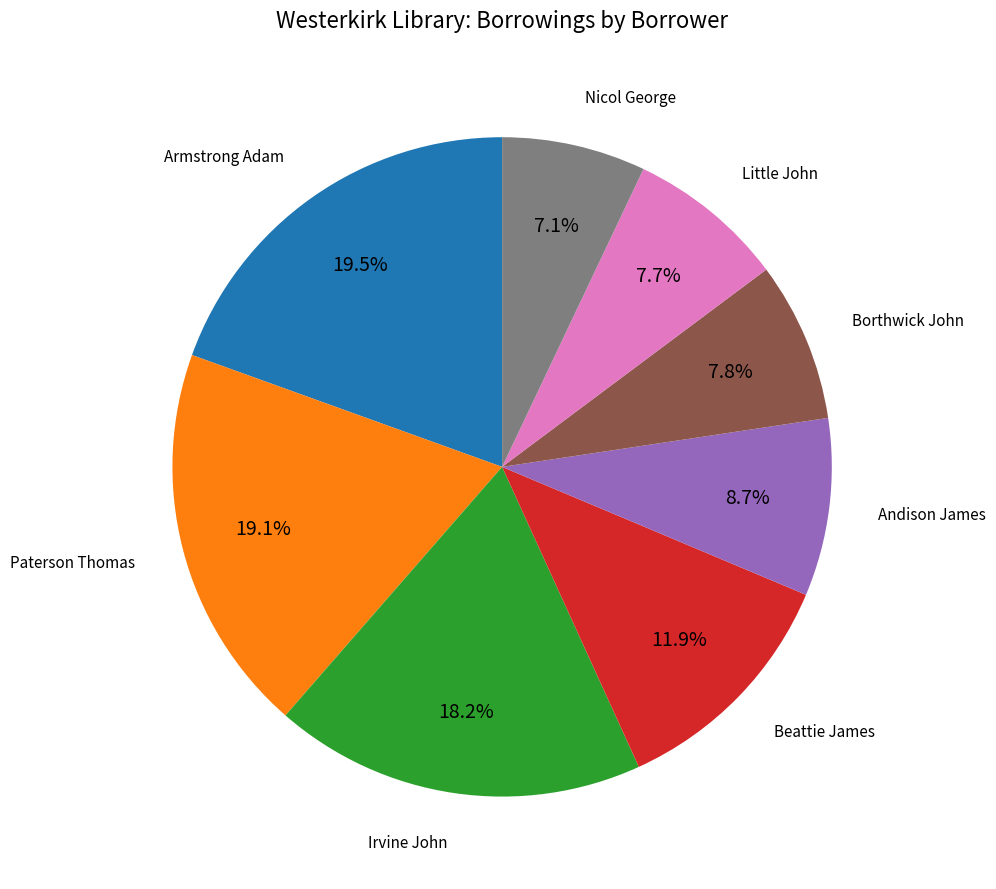

Approximately how many times larger is the value at Borthwick John compared to Paterson Thomas?

0.4